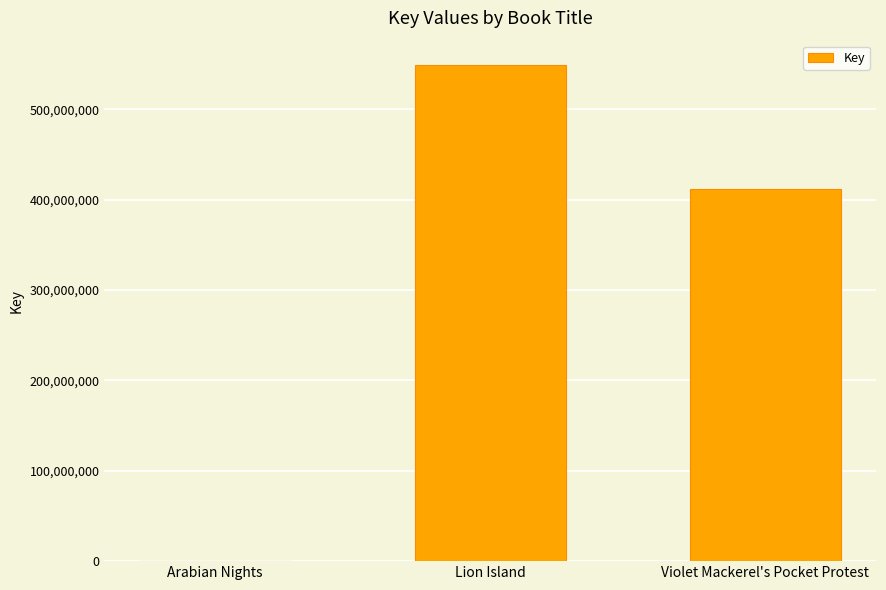

What is the maximum value shown in the chart?

548564762